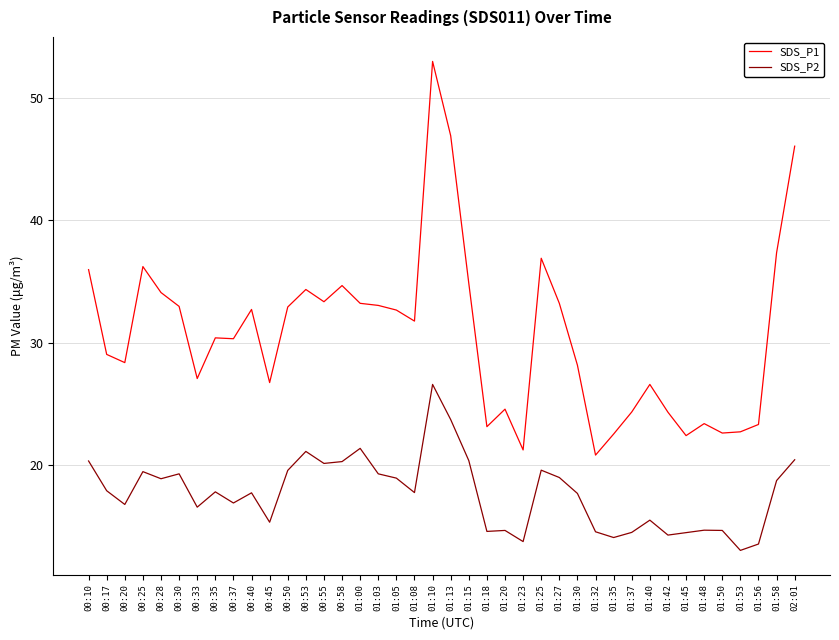

Is it true that SDS_P2 equals 6.9 at 01:53?

False